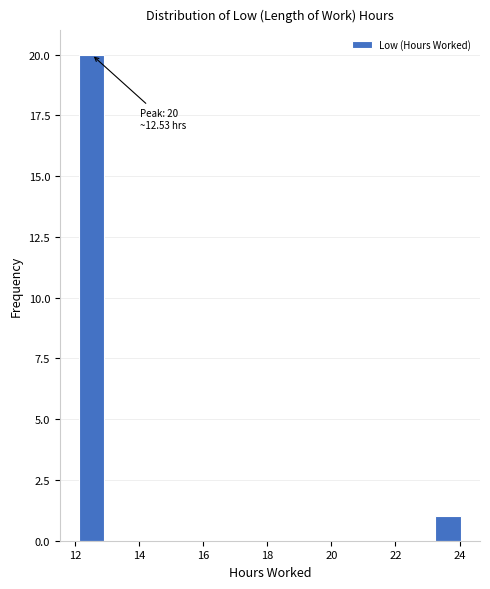

Read against the x-axis, roughly where is the centre of the tallest bar?

12.6